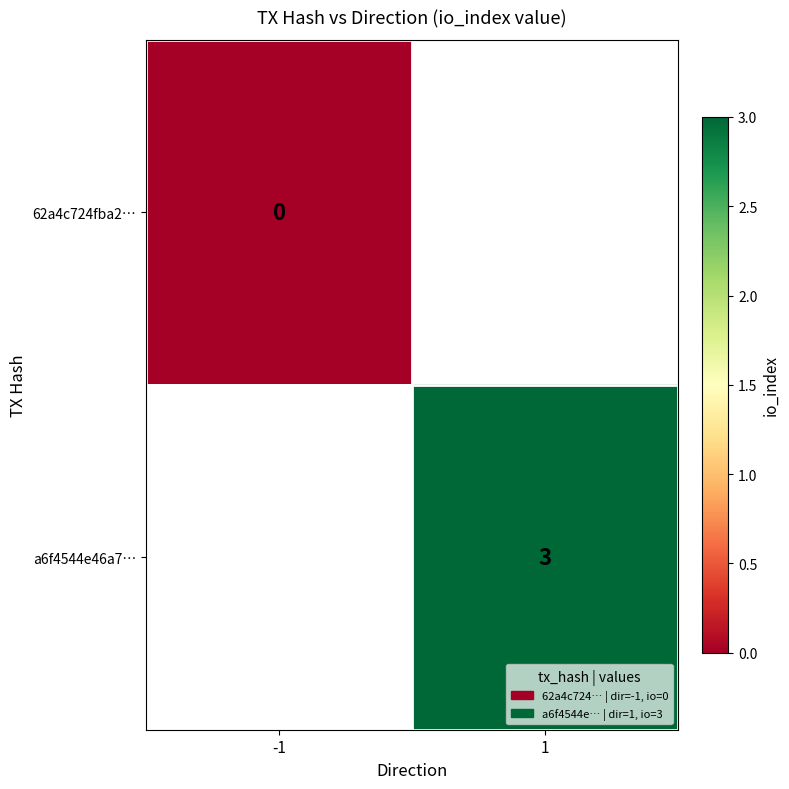

Which label corresponds to the largest value in the chart?

1